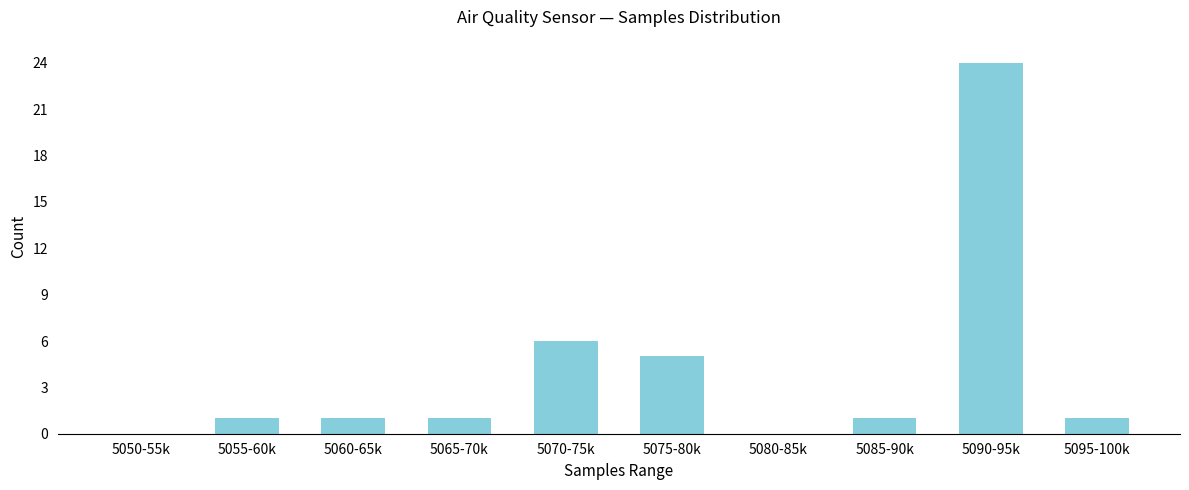

Reading left to right, what are all the values shown in this chart?

5050-55k=0	5055-60k=1	5060-65k=1	5065-70k=1	5070-75k=6	5075-80k=5	5080-85k=0	5085-90k=1	5090-95k=24	5095-100k=1